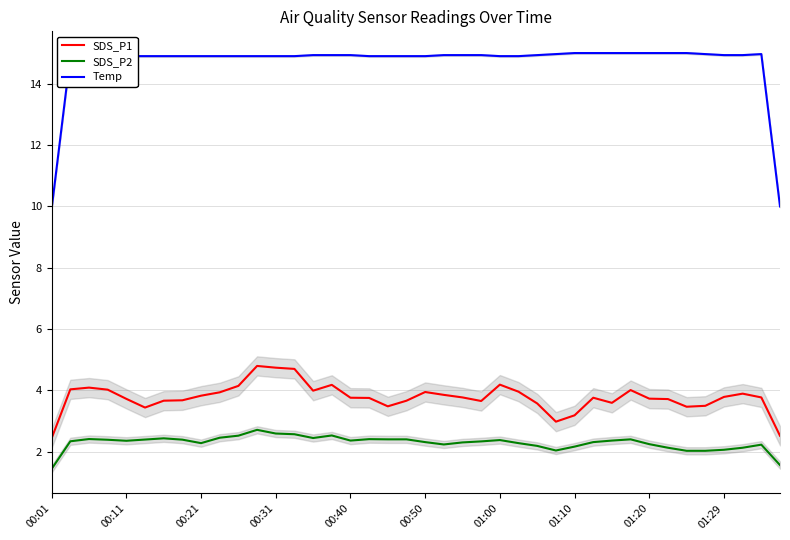

What is the lowest value of the Temp series?

9.9